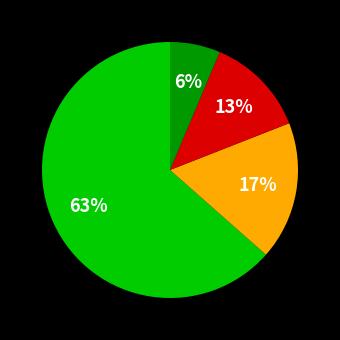

To the nearest percent, what is the average slice percentage?

25%